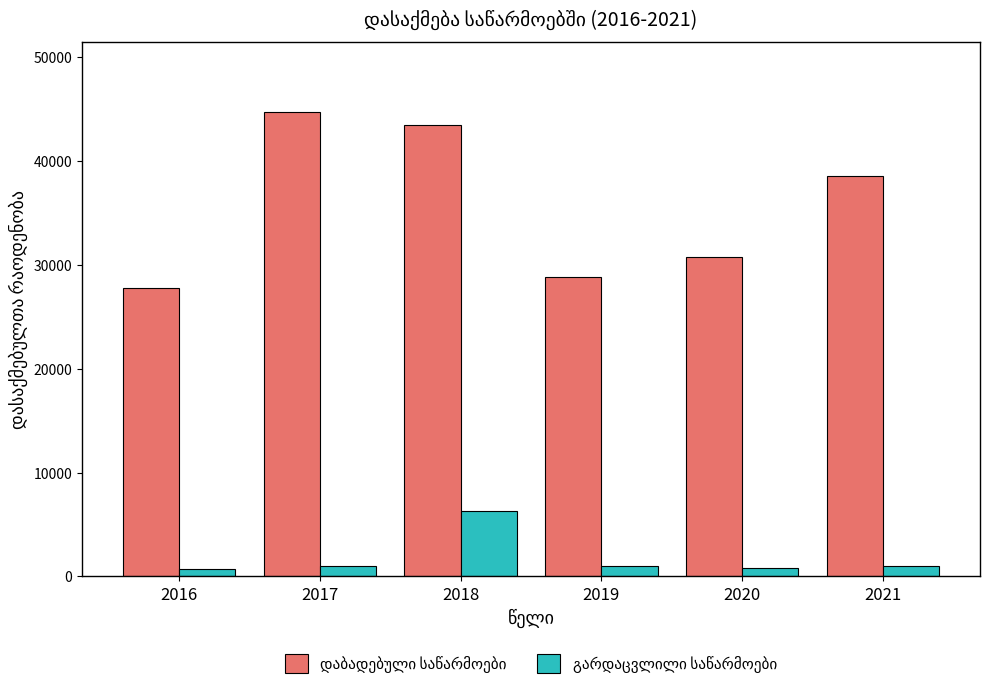

Which category has the highest value across all series?

2017